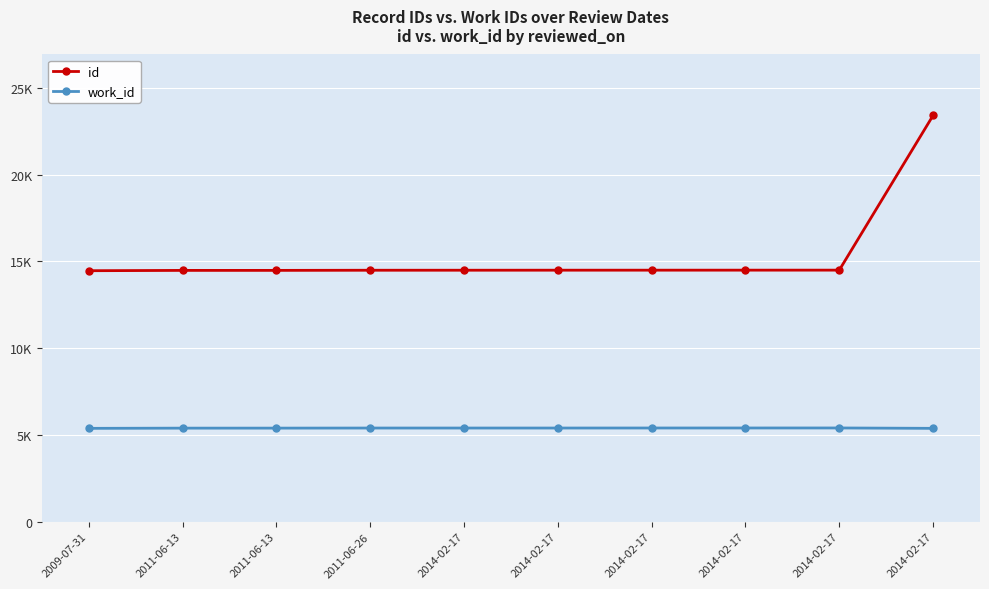

What is the spread (max minus min) of values at 2014-02-17?

9091